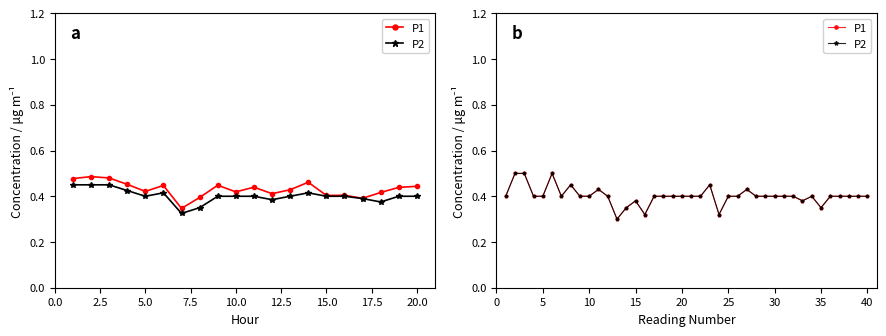

Which has a higher value, 15.0 or 0.0?

15.0